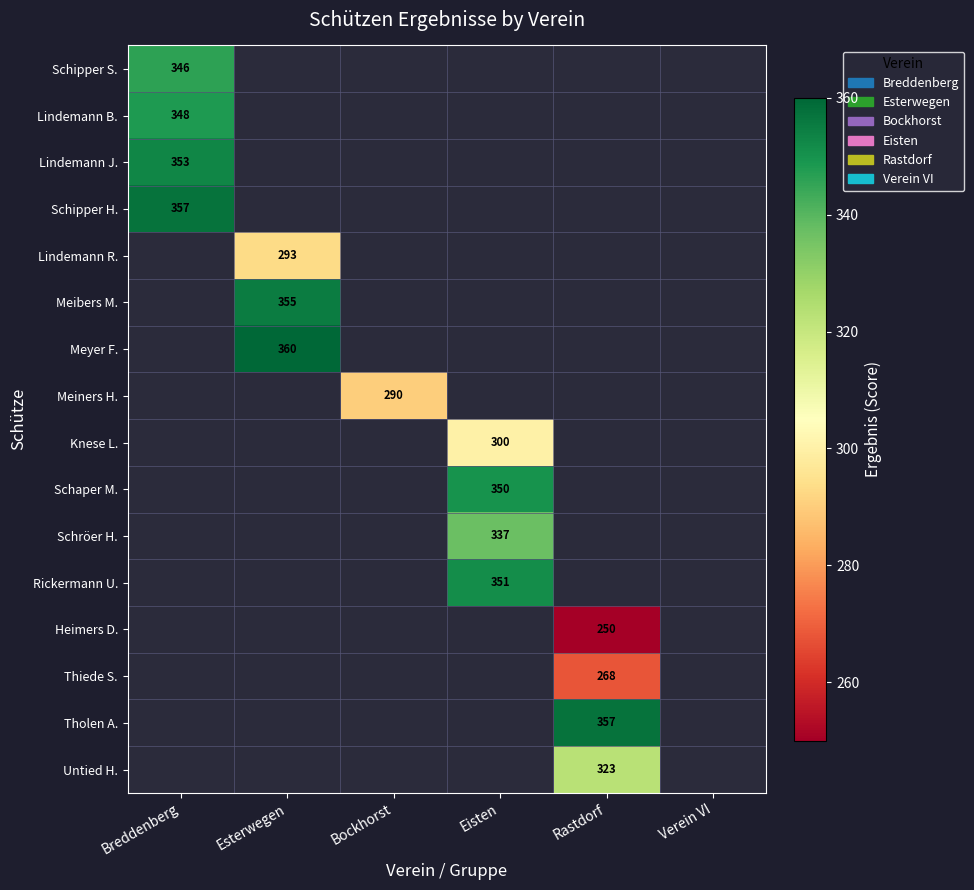

Between Bockhorst and Breddenberg, which is larger?

Breddenberg